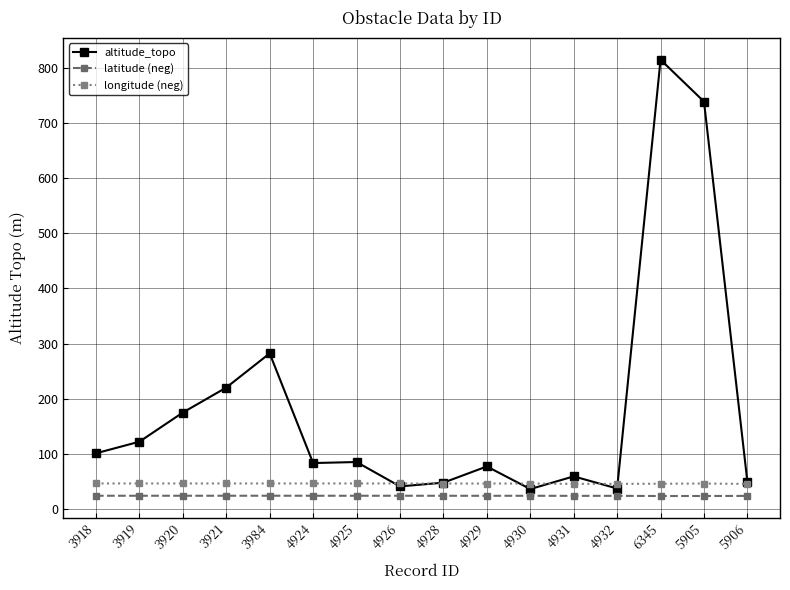

True or false: altitude_topo and longitude (neg) intersect in this chart.

True